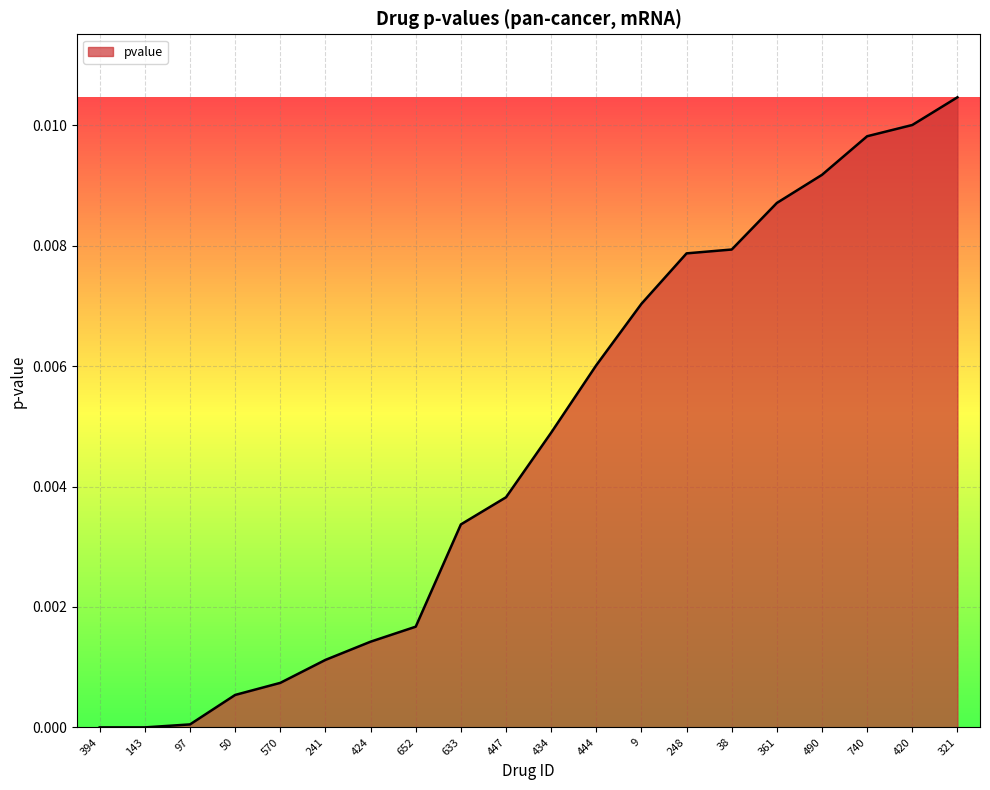

How many distinct data groups are displayed?

1